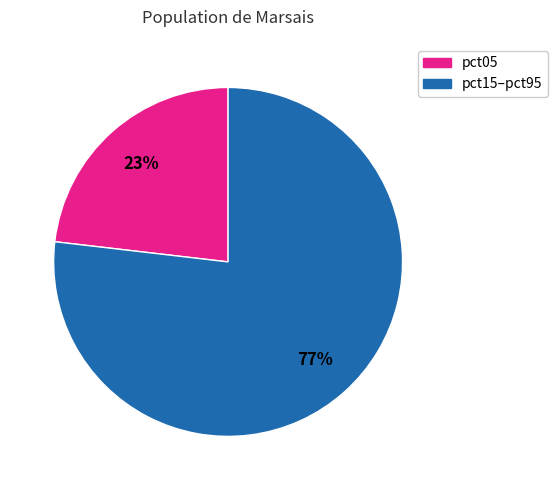

To the nearest percent, what is the average slice percentage?

50%